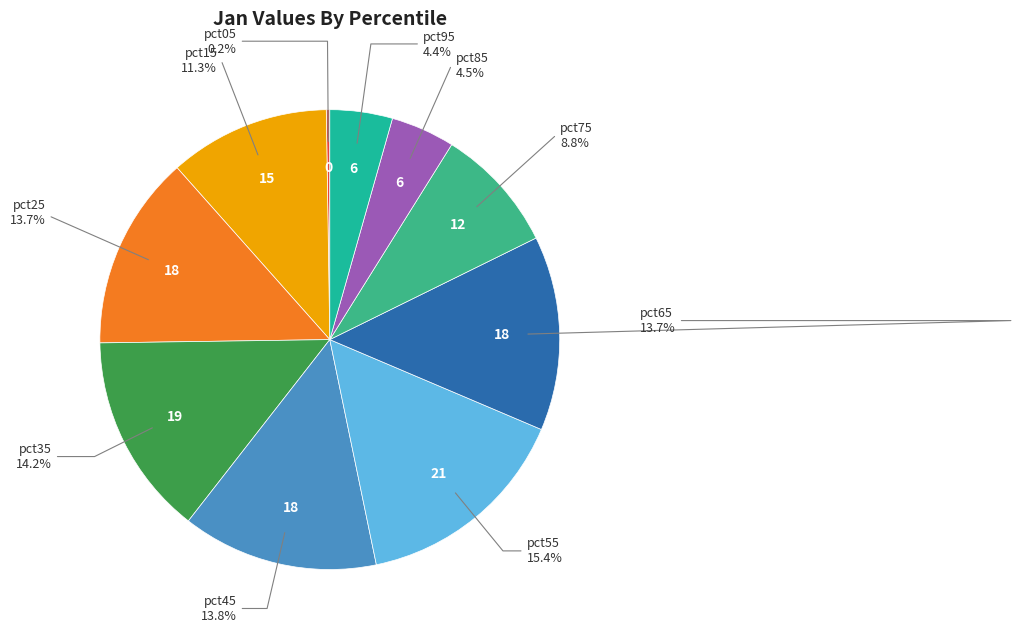

Is there any slice that represents more than half of the pie?

No